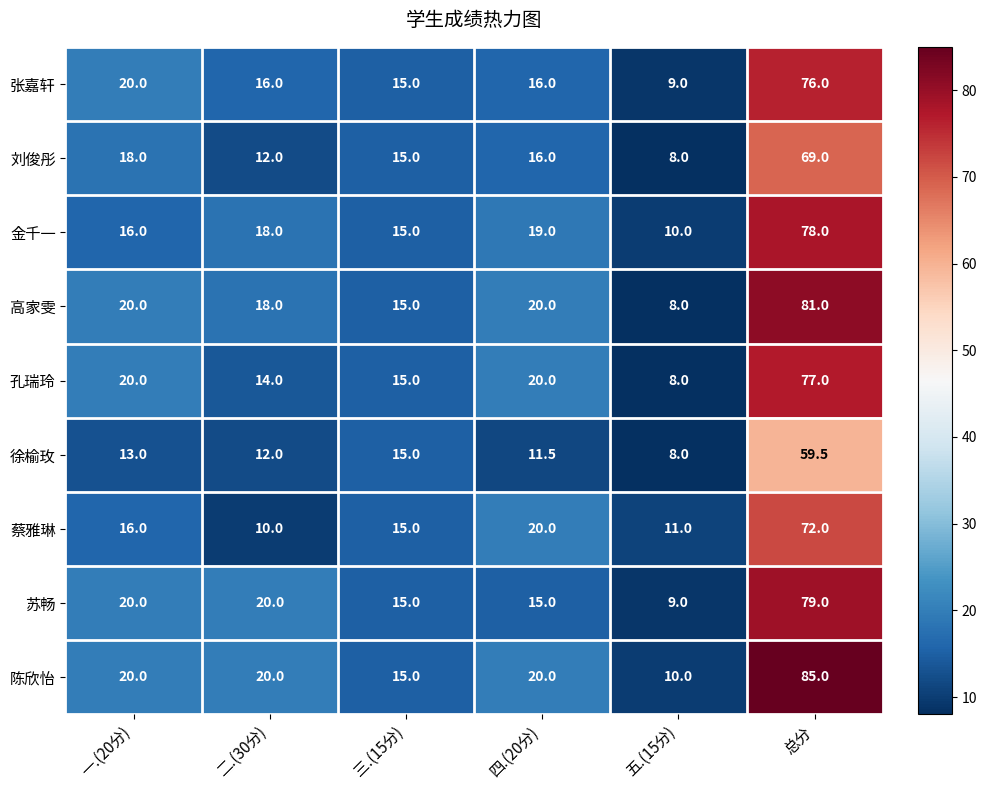

Which series changed the most between 二.(30分) and 总分?

陈欣怡